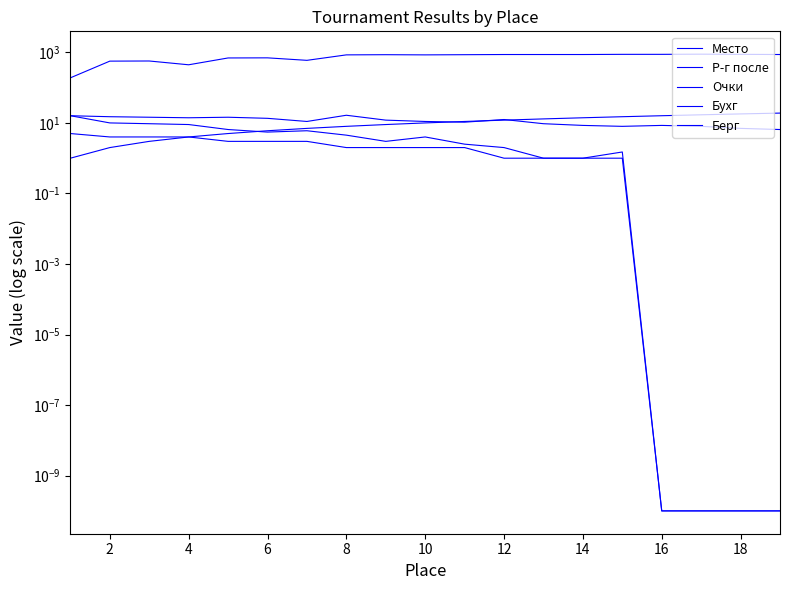

What is the maximum value for Очки?

5.0